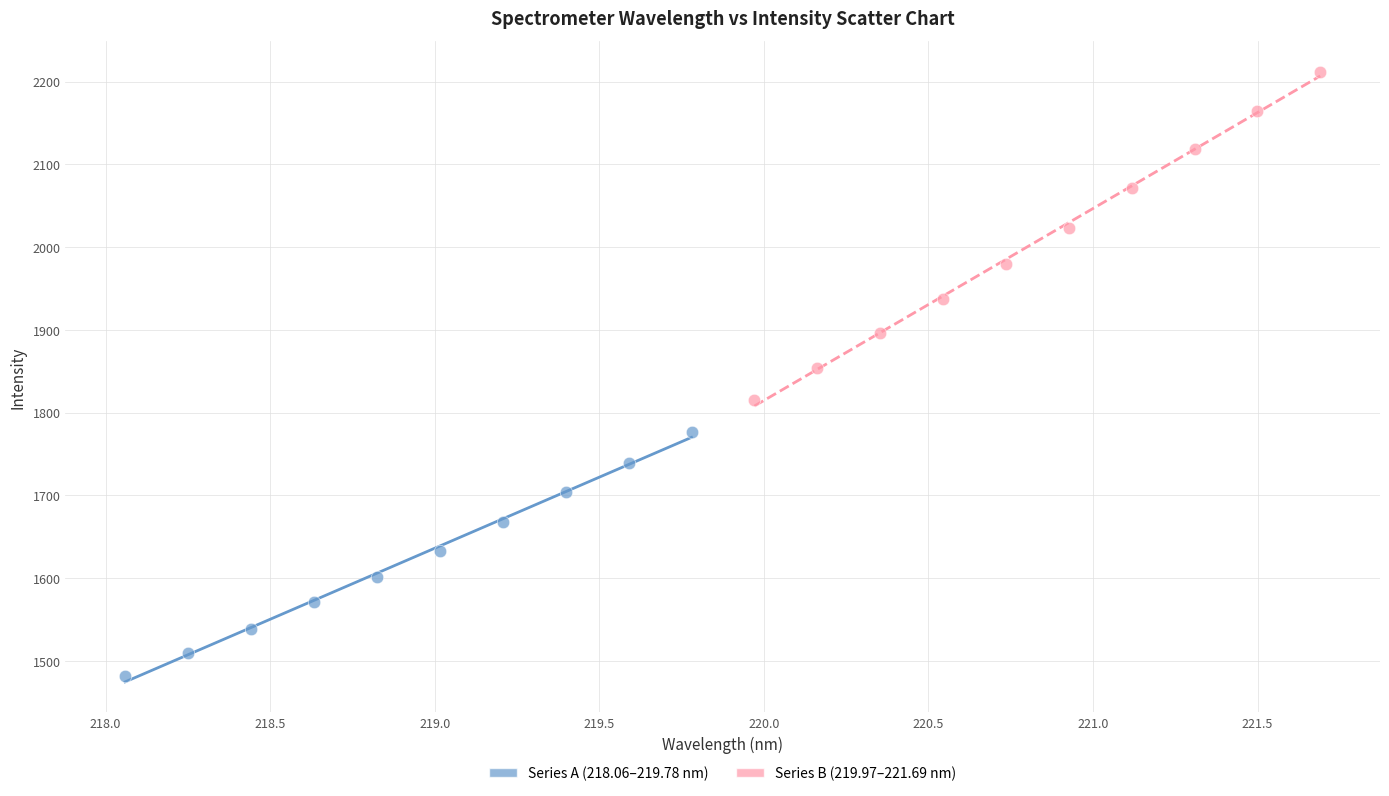

Which series has the widest spread of Y values?

Series B (219.97–221.69 nm)